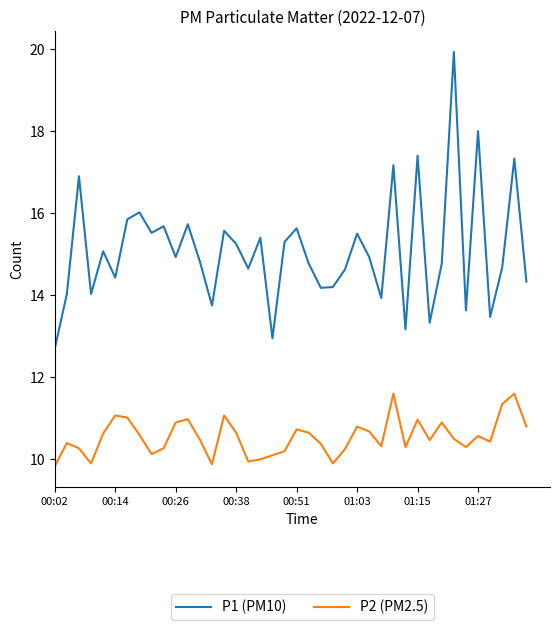

True or false: P1 (PM10) and P2 (PM2.5) intersect in this chart.

False